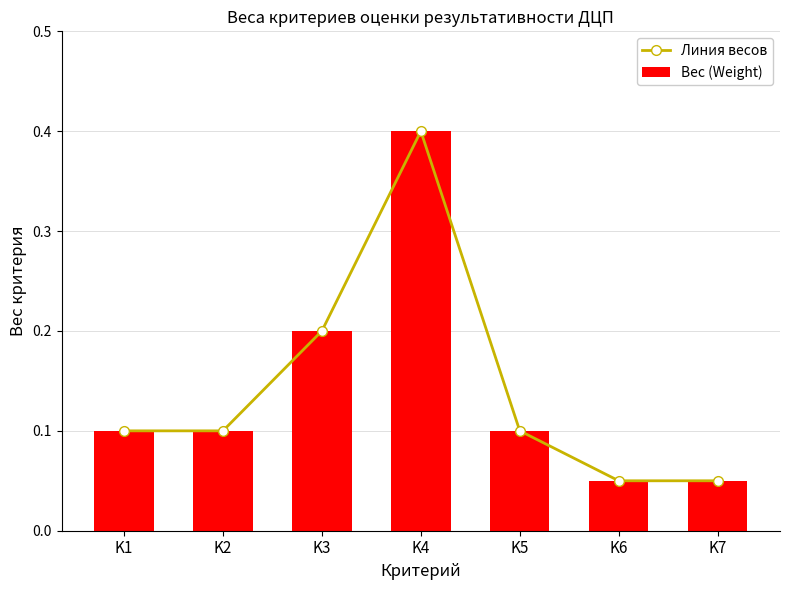

What is the value of the Линия весов bar at the 2nd from the left?

0.1